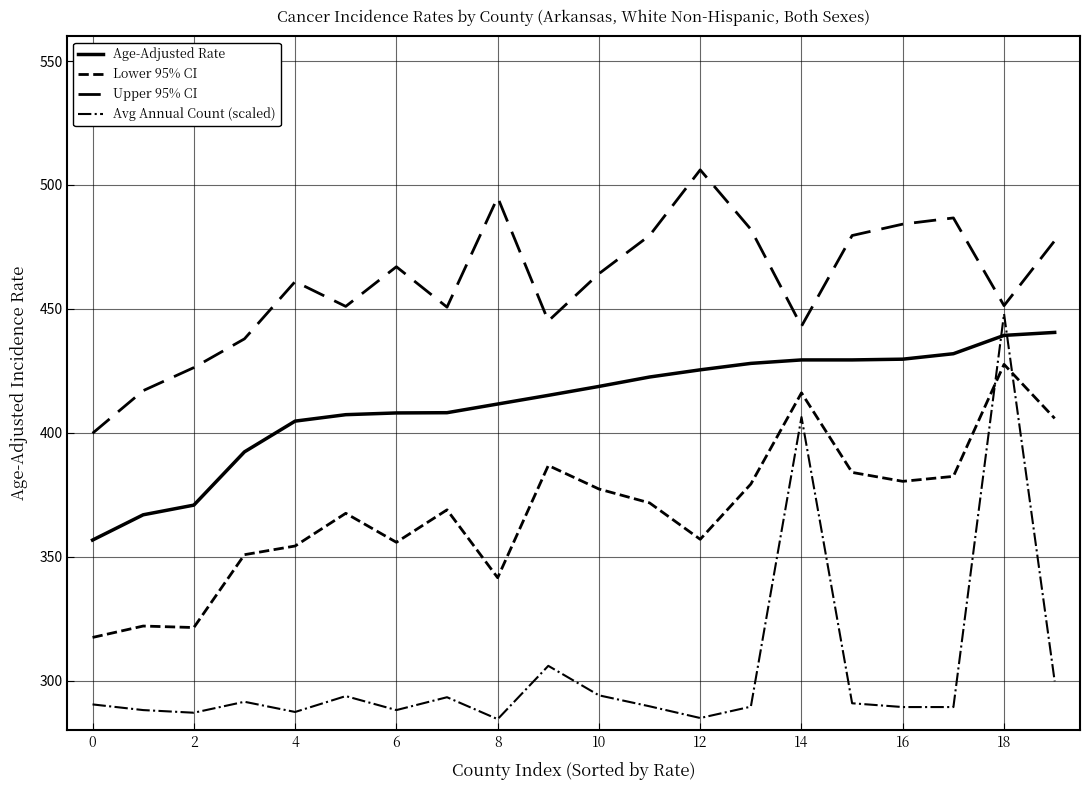

True or false: Lower 95% CI and Age-Adjusted Rate intersect in this chart.

False